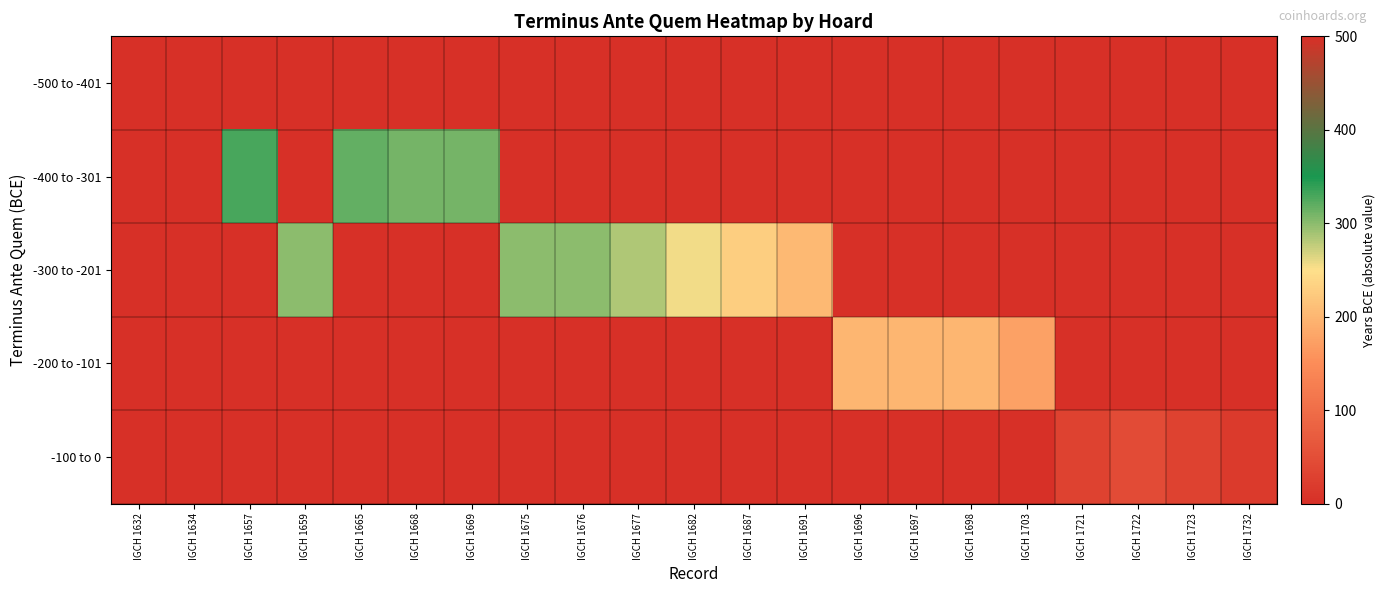

Which label corresponds to the largest value in the chart?

IGCH 1632